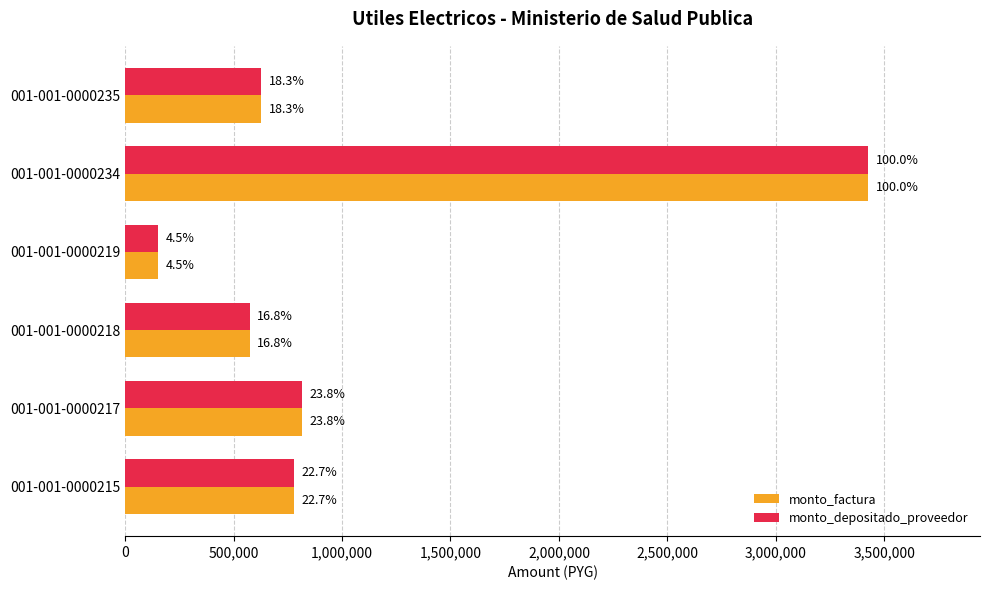

What are all the series names shown in the legend?

monto_factura, monto_depositado_proveedor